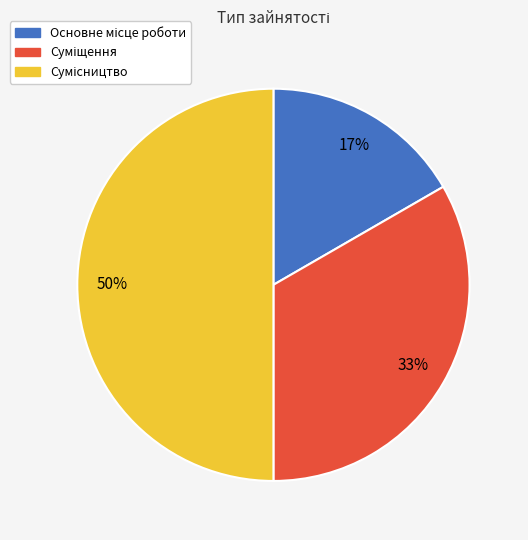

To the nearest percent, what is the difference between the largest and smallest slice percentages?

33%